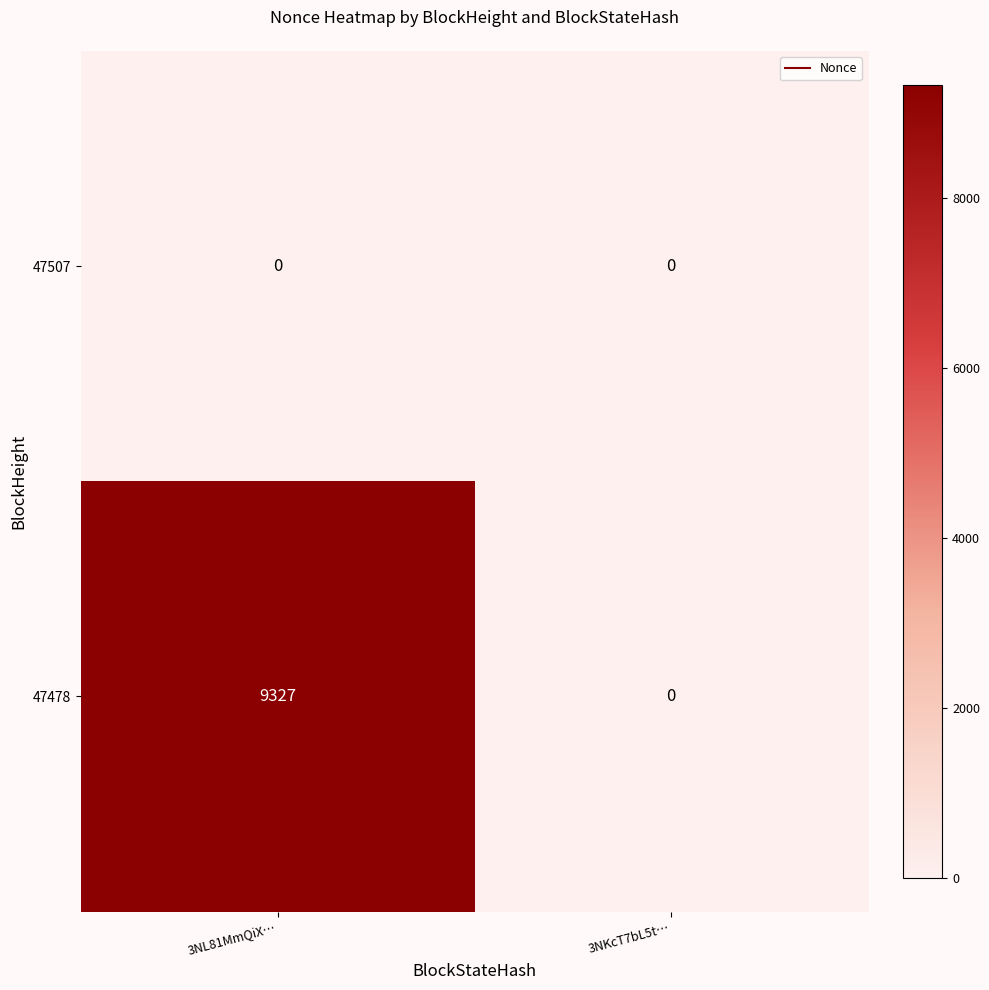

At how many categories does at least one series exceed 8169?

1